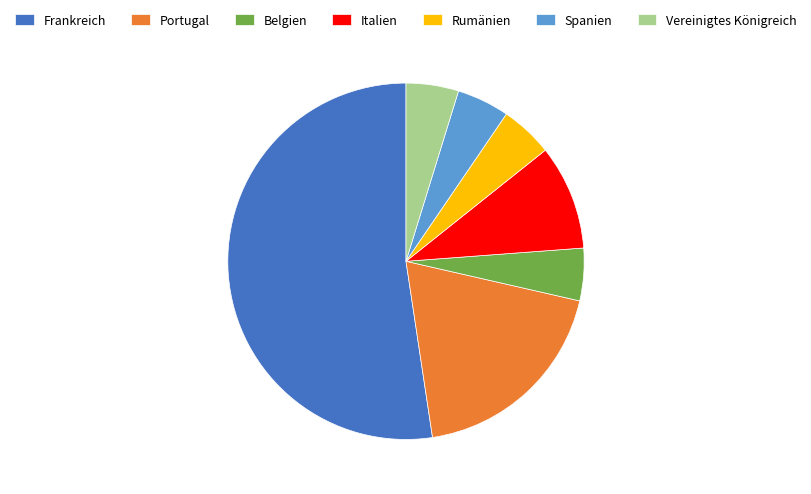

What is the largest slice in the pie chart?

Frankreich